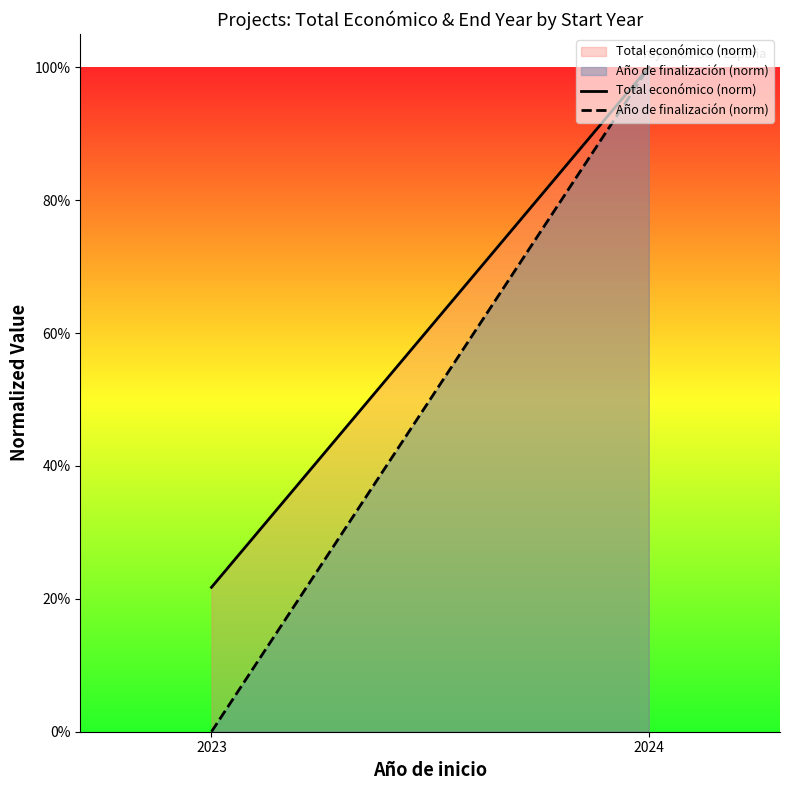

What is the approximate value of Total económico (norm) at 2024?

1.0